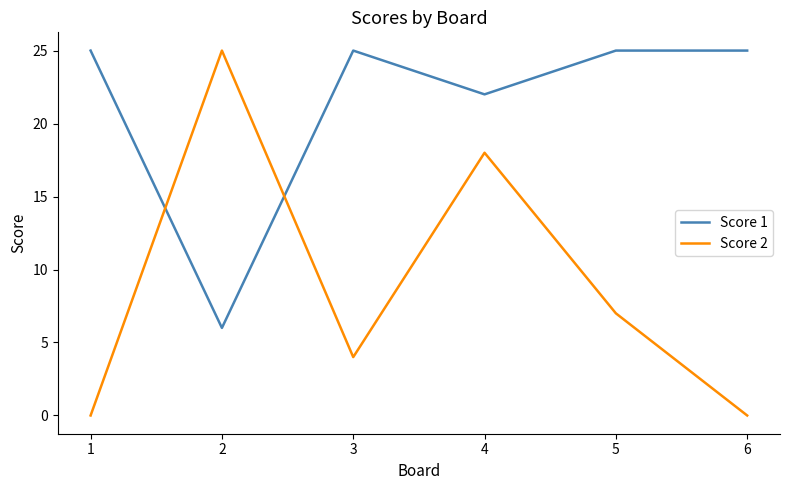

Where do Score 1 and Score 2 first cross each other?

1 and 2